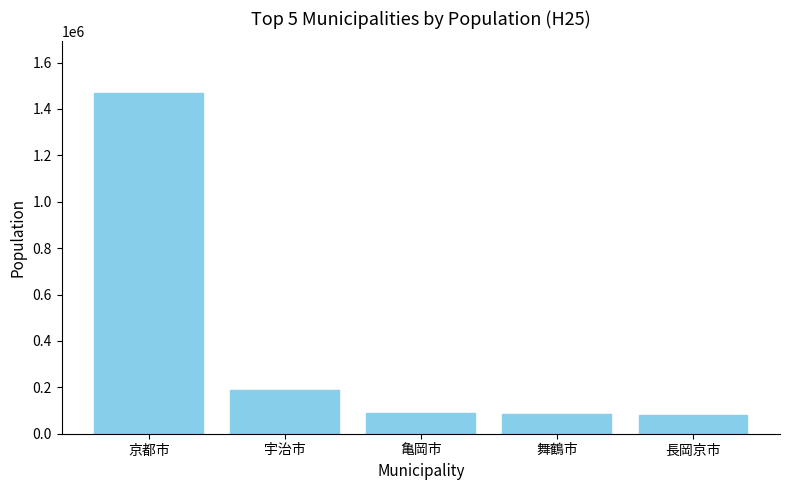

What is the difference between the second highest and second lowest values?

102563